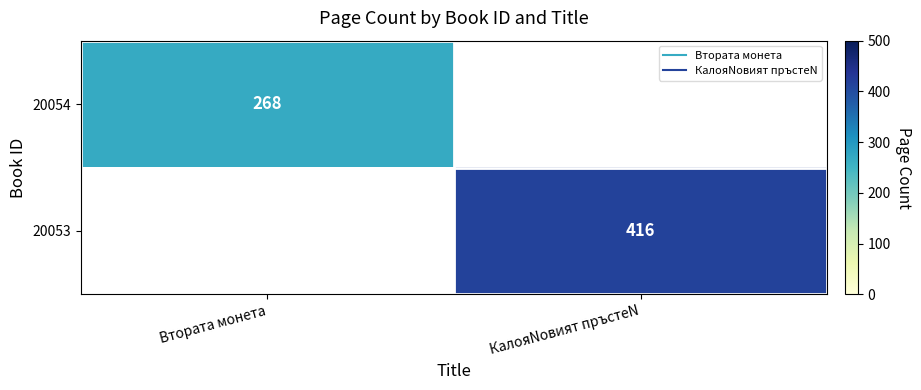

At Втората монета, list the series in order from largest to smallest.

20054, 20053